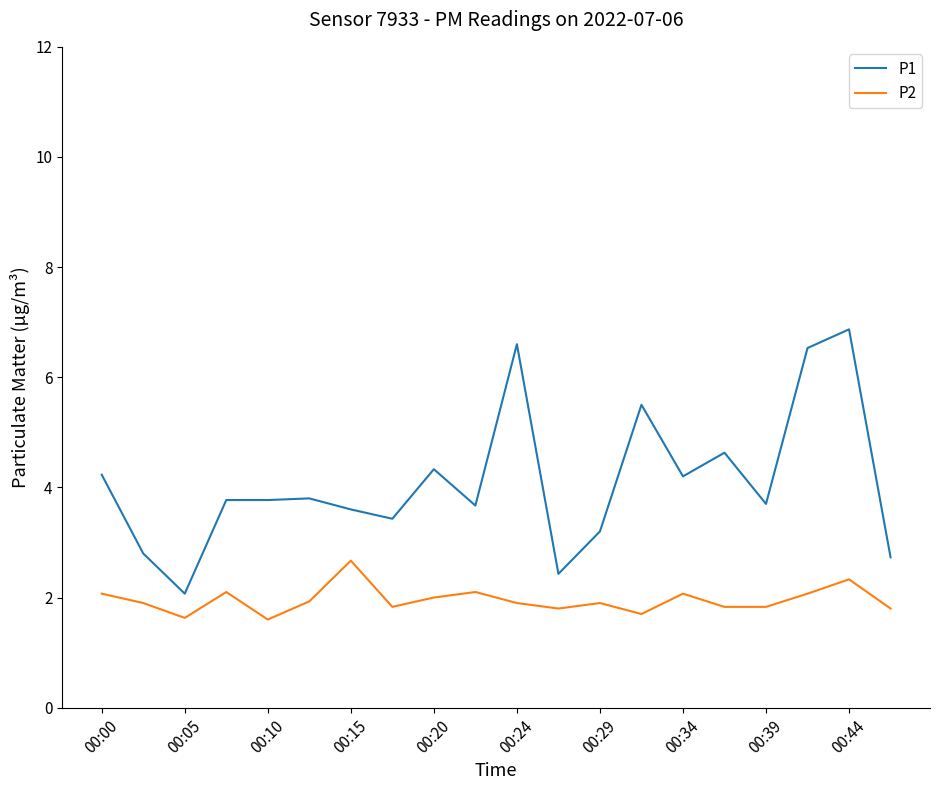

Does the chart have visible grid lines?

No